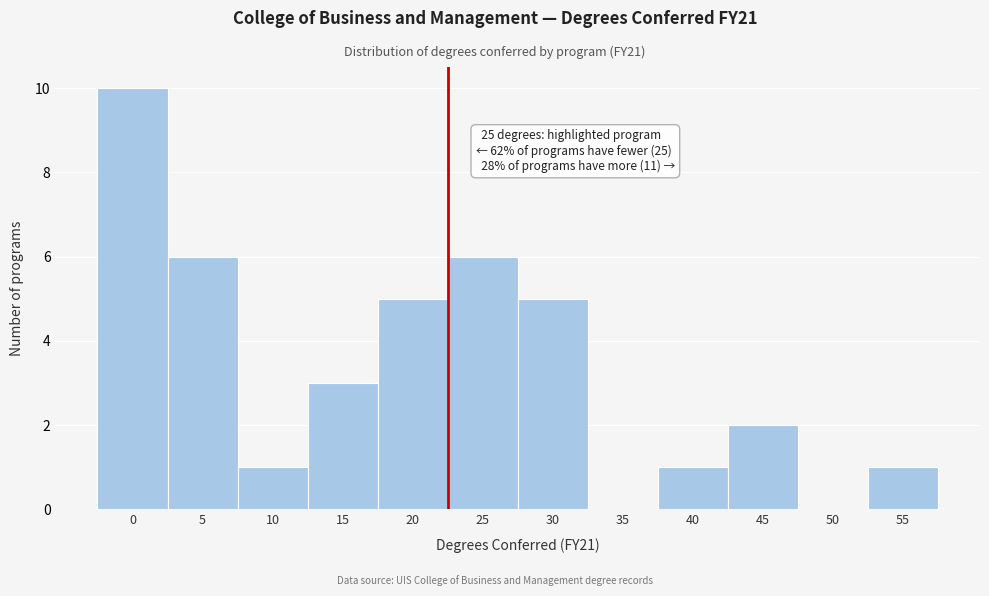

Reading left to right, list all the values displayed in this chart.

0=10	5=6	10=1	15=3	20=5	25=6	30=5	35=0	40=1	45=2	50=0	55=1